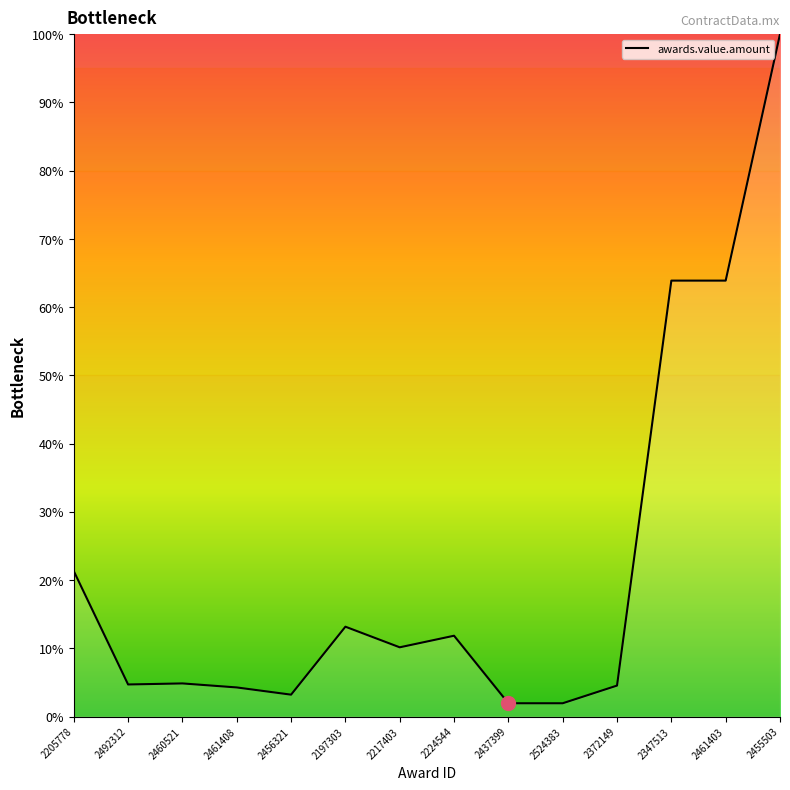

What is the ratio of the value at 2524383 to the value at 2456321?

0.6